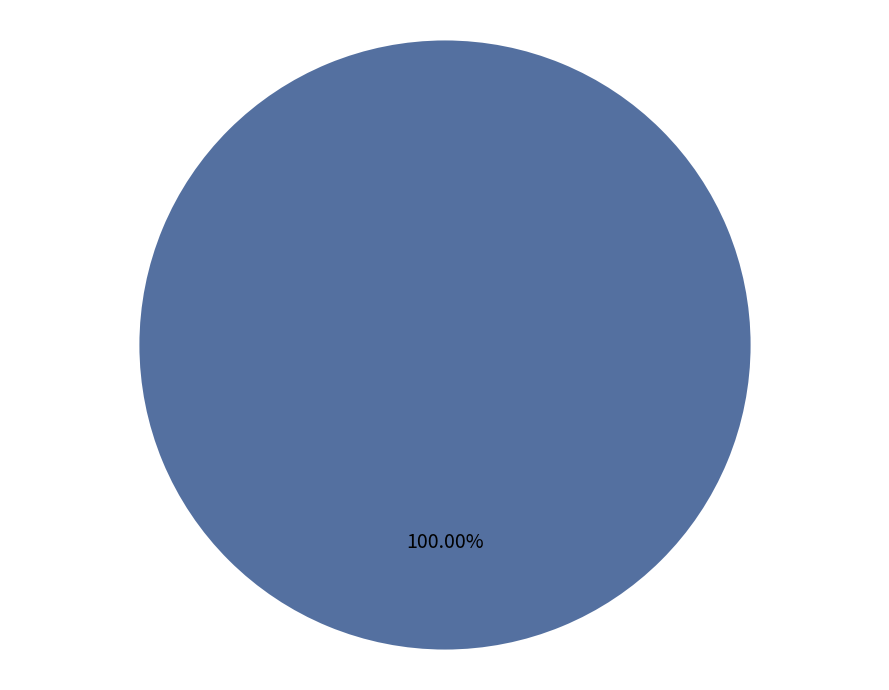

Is there any slice that represents more than half of the pie?

Yes